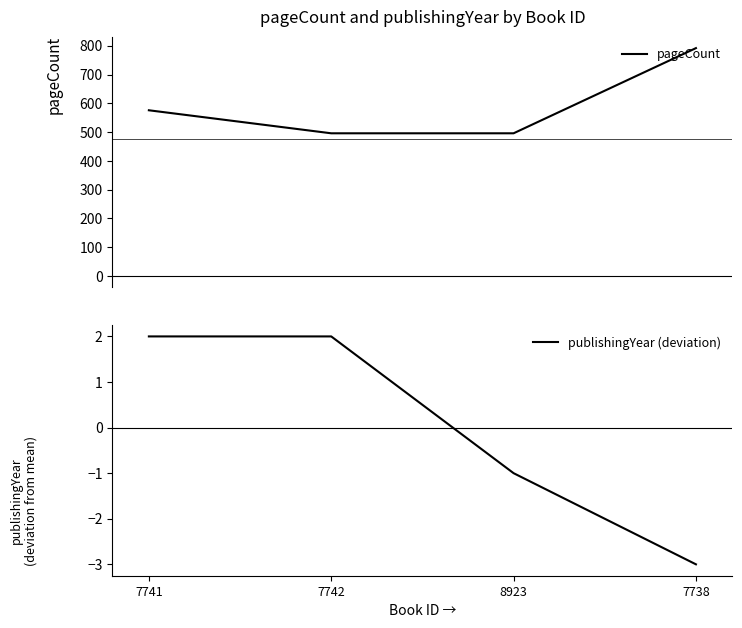

At which label is pageCount closest to 644?

7741